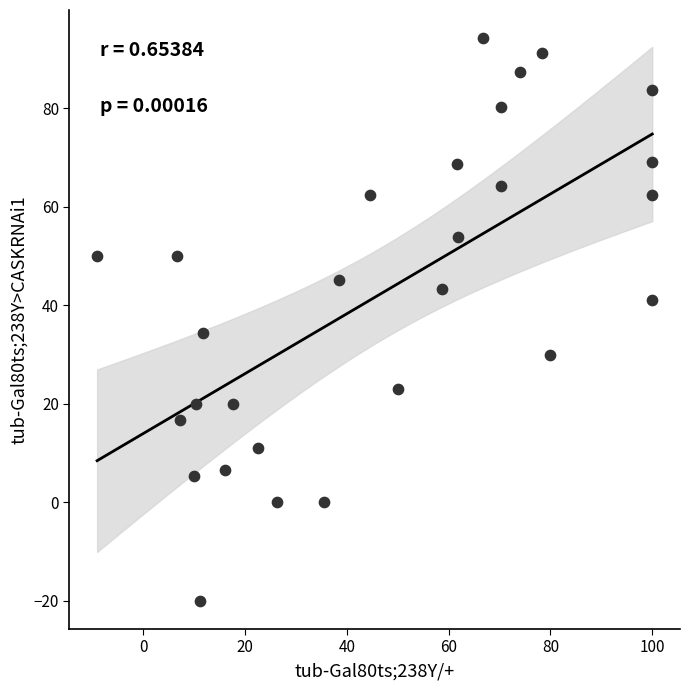

What Y value in the scatter plot is closest to 37?

34.5